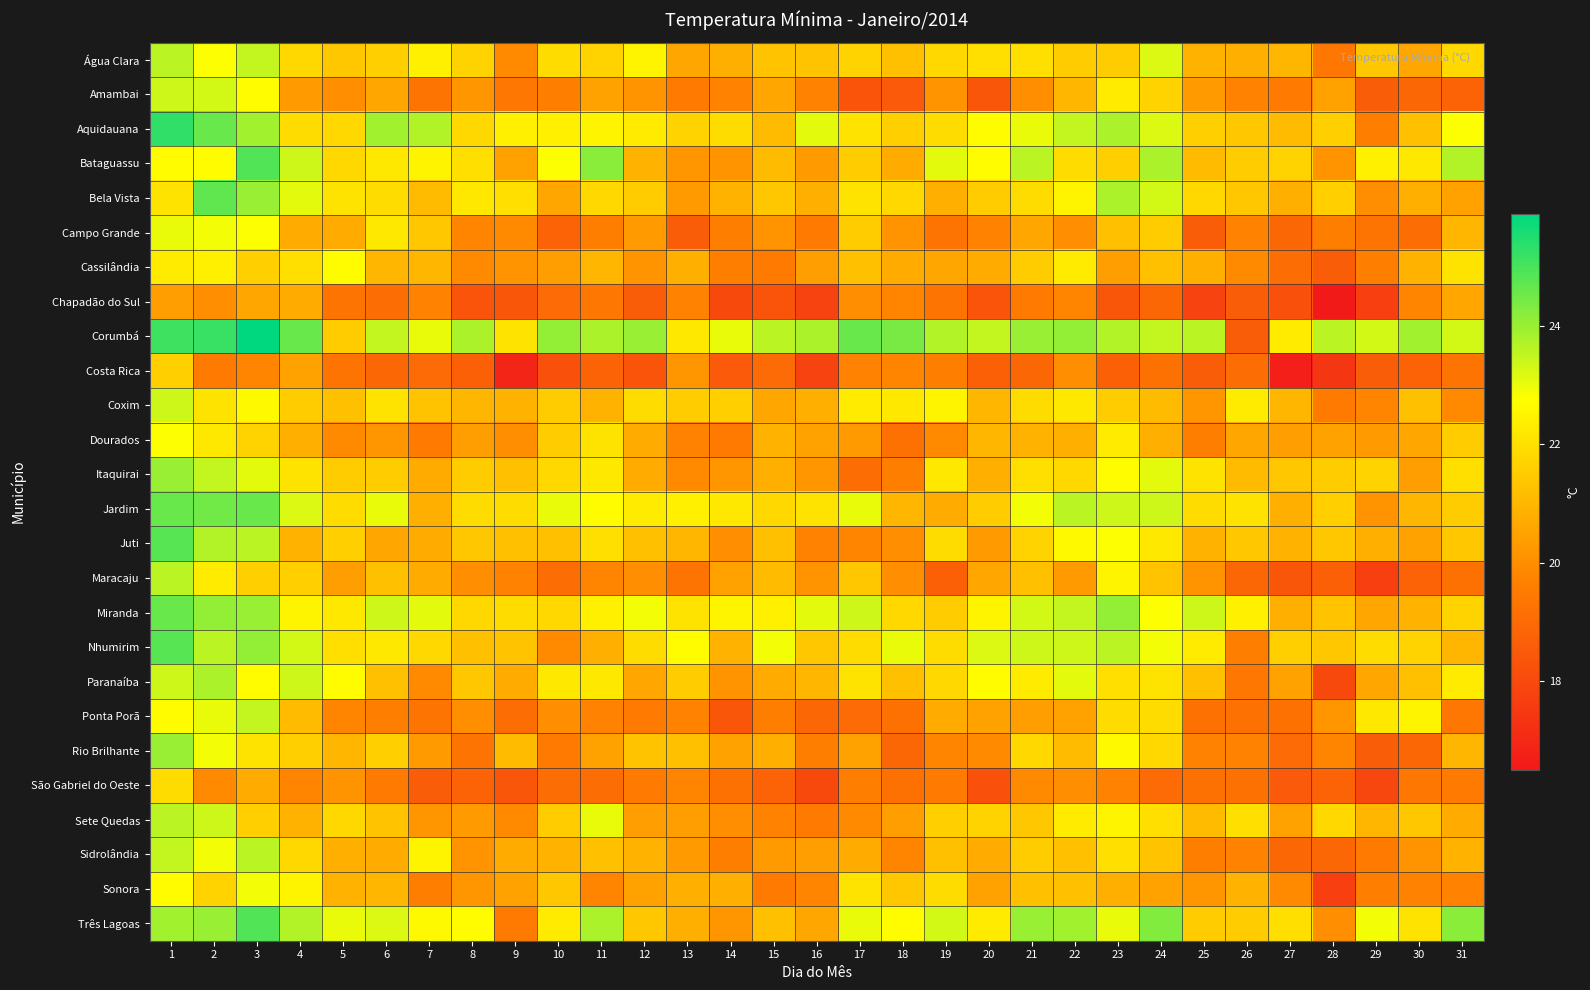

Reading left to right, extract all data points from this chart.

Água Clara: 1=23.6	2=22.8	3=23.5	4=21.8	5=21.4	6=21.6	7=22.4	8=21.7	9=19.9	10=21.9	11=21.7	12=22.5	13=20.6	14=20.8	15=21.3	16=21.3	17=21.7	18=21.2	19=21.8	20=22.0	21=22.0	22=21.5	23=21.5	24=23.2	25=20.9	26=20.8	27=21.0	28=19.4	29=21.4	30=20.6	31=21.8
Amambai: 1=23.4	2=23.3	3=22.7	4=20.3	5=20.0	6=20.6	7=19.3	8=20.2	9=19.4	10=19.6	11=20.5	12=20.1	13=19.5	14=19.7	15=20.6	16=19.7	17=18.3	18=18.5	19=20.1	20=18.4	21=20.0	22=21.0	23=22.3	24=21.7	25=20.3	26=19.7	27=19.5	28=20.5	29=18.6	30=18.9	31=18.8
Aquidauana: 1=25.3	2=24.6	3=23.9	4=21.9	5=21.8	6=23.9	7=23.7	8=21.8	9=22.4	10=22.4	11=22.5	12=22.3	13=21.7	14=21.9	15=21.1	16=23.1	17=22.1	18=21.6	19=21.9	20=22.7	21=23.0	22=23.5	23=23.8	24=23.2	25=21.6	26=21.4	27=21.1	28=21.6	29=19.6	30=21.2	31=22.8
Bataguassu: 1=22.7	2=22.7	3=24.9	4=23.4	5=21.8	6=22.2	7=22.5	8=22.0	9=20.5	10=22.8	11=24.2	12=20.9	13=20.2	14=20.1	15=21.1	16=20.3	17=21.5	18=20.7	19=23.1	20=22.7	21=23.6	22=21.9	23=21.6	24=23.8	25=21.1	26=21.5	27=21.7	28=20.1	29=22.4	30=22.2	31=23.7
Bela Vista: 1=22.1	2=24.7	3=24.0	4=23.1	5=22.1	6=21.9	7=21.1	8=22.2	9=22.0	10=20.6	11=21.8	12=21.5	13=20.3	14=20.9	15=21.4	16=20.8	17=22.1	18=21.8	19=20.8	20=21.5	21=21.9	22=22.5	23=23.8	24=23.3	25=21.8	26=21.4	27=20.8	28=21.6	29=20.0	30=20.8	31=20.5
Campo Grande: 1=23.0	2=22.9	3=22.8	4=20.7	5=20.7	6=22.2	7=21.4	8=19.8	9=19.9	10=18.8	11=19.6	12=20.3	13=18.6	14=19.6	15=20.1	16=19.5	17=21.5	18=20.1	19=19.3	20=19.7	21=20.6	22=20.0	23=21.2	24=21.5	25=18.6	26=19.7	27=18.9	28=19.6	29=19.3	30=19.1	31=21.0
Cassilândia: 1=22.3	2=22.4	3=21.6	4=22.0	5=22.7	6=21.0	7=21.0	8=19.9	9=20.1	10=20.4	11=21.0	12=20.1	13=20.8	14=19.6	15=19.5	16=20.4	17=21.2	18=20.7	19=20.6	20=20.7	21=21.5	22=22.3	23=20.4	24=21.2	25=20.8	26=19.9	27=19.1	28=18.6	29=19.6	30=20.9	31=22.1
Chapadão do Sul: 1=20.4	2=20.0	3=20.6	4=20.7	5=19.3	6=19.1	7=19.7	8=18.3	9=18.4	10=19.0	11=19.4	12=18.6	13=19.7	14=18.0	15=18.3	16=17.8	17=20.0	18=19.8	19=19.3	20=18.3	21=19.5	22=19.8	23=18.4	24=18.9	25=17.8	26=18.6	27=18.2	28=16.5	29=17.7	30=19.8	31=20.6
Corumbá: 1=25.1	2=25.2	3=25.9	4=24.6	5=21.5	6=23.5	7=23.0	8=23.8	9=22.1	10=24.1	11=23.8	12=24.0	13=22.2	14=23.0	15=23.6	16=23.8	17=24.6	18=24.4	19=23.7	20=23.5	21=24.0	22=24.1	23=23.7	24=23.5	25=23.6	26=18.6	27=22.3	28=23.6	29=23.3	30=23.9	31=23.3
Costa Rica: 1=21.6	2=19.5	3=19.8	4=20.5	5=19.3	6=18.9	7=19.0	8=18.7	9=16.9	10=18.2	11=18.8	12=18.3	13=20.2	14=18.5	15=19.0	16=17.8	17=19.7	18=19.8	19=19.6	20=18.7	21=18.9	22=20.0	23=18.7	24=19.2	25=18.6	26=19.1	27=16.7	28=17.4	29=18.6	30=18.8	31=19.3
Coxim: 1=23.4	2=22.1	3=22.6	4=21.5	5=21.2	6=22.1	7=21.3	8=21.0	9=20.9	10=21.5	11=20.9	12=21.9	13=21.5	14=21.6	15=20.6	16=20.8	17=22.3	18=22.2	19=22.5	20=21.0	21=21.9	22=22.2	23=21.5	24=21.1	25=20.2	26=22.3	27=21.0	28=19.5	29=19.8	30=21.2	31=19.9
Dourados: 1=22.8	2=22.2	3=21.7	4=20.8	5=19.9	6=20.2	7=19.5	8=20.4	9=20.0	10=21.5	11=22.1	12=20.7	13=19.7	14=19.5	15=20.9	16=20.5	17=20.3	18=19.2	19=19.9	20=21.0	21=20.9	22=20.8	23=22.3	24=20.8	25=19.6	26=20.6	27=20.4	28=20.5	29=20.3	30=20.6	31=21.5
Itaquirai: 1=24.0	2=23.5	3=23.1	4=22.1	5=21.5	6=21.5	7=20.7	8=21.5	9=21.2	10=21.8	11=22.2	12=20.7	13=19.9	14=20.2	15=20.8	16=20.2	17=19.1	18=19.6	19=22.2	20=20.8	21=22.0	22=21.8	23=22.7	24=23.1	25=22.1	26=21.1	27=21.4	28=21.5	29=21.7	30=20.4	31=22.0
Jardim: 1=24.6	2=24.5	3=24.6	4=23.2	5=21.9	6=23.0	7=20.8	8=21.9	9=21.9	10=23.0	11=22.7	12=22.3	13=22.4	14=22.2	15=21.8	16=22.1	17=23.0	18=21.0	19=20.7	20=21.5	21=22.9	22=23.6	23=23.4	24=23.4	25=21.9	26=22.1	27=20.8	28=21.6	29=20.1	30=21.0	31=21.5
Juti: 1=24.8	2=23.7	3=23.6	4=20.9	5=21.6	6=20.6	7=20.7	8=21.4	9=21.2	10=21.2	11=22.0	12=21.2	13=21.0	14=20.0	15=21.2	16=19.7	17=19.8	18=20.0	19=21.9	20=20.3	21=21.7	22=22.6	23=22.8	24=22.2	25=20.9	26=21.4	27=20.9	28=21.4	29=20.8	30=20.5	31=21.4
Maracaju: 1=23.6	2=22.3	3=21.6	4=21.6	5=20.4	6=21.2	7=20.7	8=20.0	9=19.7	10=19.1	11=19.8	12=20.0	13=19.3	14=20.5	15=21.1	16=20.1	17=21.4	18=20.0	19=18.7	20=20.6	21=21.2	22=20.3	23=22.5	24=21.3	25=20.1	26=18.9	27=18.4	28=18.7	29=17.7	30=18.8	31=19.2
Miranda: 1=24.6	2=24.1	3=24.0	4=22.5	5=22.2	6=23.4	7=23.1	8=21.8	9=21.9	10=21.8	11=22.4	12=22.9	13=22.1	14=22.5	15=22.4	16=23.1	17=23.4	18=21.8	19=21.5	20=22.5	21=23.3	22=23.5	23=24.1	24=22.8	25=23.4	26=22.4	27=20.8	28=21.3	29=20.6	30=20.9	31=21.7
Nhumirim: 1=24.8	2=23.6	3=24.1	4=23.3	5=22.0	6=22.2	7=21.8	8=21.2	9=21.3	10=19.9	11=20.8	12=21.9	13=22.7	14=20.9	15=22.9	16=21.4	17=21.9	18=23.0	19=21.9	20=23.2	21=23.4	22=23.4	23=23.6	24=22.9	25=22.3	26=19.6	27=21.6	28=21.4	29=21.9	30=21.7	31=21.0
Paranaíba: 1=23.4	2=23.8	3=22.7	4=23.4	5=22.7	6=21.2	7=19.9	8=21.4	9=20.7	10=22.2	11=22.2	12=20.6	13=21.5	14=20.1	15=20.7	16=21.0	17=22.1	18=21.2	19=21.8	20=22.7	21=22.3	22=23.1	23=22.0	24=22.1	25=21.2	26=19.4	27=20.5	28=18.0	29=20.6	30=21.2	31=22.3
Ponta Porã: 1=22.7	2=23.0	3=23.5	4=21.1	5=19.8	6=19.6	7=19.3	8=20.0	9=19.1	10=20.0	11=19.7	12=19.5	13=19.7	14=18.4	15=19.6	16=18.9	17=19.0	18=19.2	19=20.7	20=20.5	21=20.4	22=20.5	23=21.9	24=21.9	25=19.2	26=19.2	27=19.2	28=20.2	29=22.2	30=22.5	31=19.4
Rio Brilhante: 1=24.0	2=22.9	3=22.1	4=21.6	5=21.0	6=21.6	7=20.3	8=19.3	9=21.1	10=19.5	11=20.5	12=21.3	13=21.2	14=20.5	15=20.8	16=19.6	17=20.5	18=18.9	19=19.8	20=19.9	21=21.8	22=21.1	23=22.6	24=21.8	25=19.7	26=19.7	27=19.0	28=19.8	29=18.6	30=18.9	31=21.0
São Gabriel do Oeste: 1=21.9	2=19.9	3=20.7	4=19.8	5=20.1	6=19.5	7=18.6	8=18.8	9=18.4	10=19.1	11=19.1	12=19.5	13=19.8	14=19.2	15=18.8	16=18.0	17=19.6	18=19.2	19=19.5	20=18.2	21=19.9	22=20.0	23=19.7	24=19.0	25=19.2	26=19.2	27=18.5	28=18.8	29=17.9	30=19.4	31=19.5
Sete Quedas: 1=23.6	2=23.4	3=21.6	4=20.9	5=21.8	6=21.3	7=20.2	8=20.3	9=19.9	10=21.5	11=23.0	12=20.4	13=20.4	14=20.0	15=19.7	16=19.5	17=19.9	18=20.4	19=21.6	20=21.7	21=21.4	22=22.3	23=22.5	24=22.0	25=21.1	26=22.0	27=20.5	28=21.8	29=21.0	30=21.4	31=20.7
Sidrolândia: 1=23.5	2=22.9	3=23.6	4=21.8	5=20.8	6=20.7	7=22.5	8=20.1	9=20.7	10=20.9	11=21.2	12=20.9	13=20.3	14=19.6	15=20.3	16=20.4	17=20.7	18=19.8	19=21.2	20=20.7	21=21.5	22=21.2	23=22.0	24=21.3	25=19.6	26=19.7	27=18.9	28=18.9	29=19.5	30=20.1	31=20.9
Sonora: 1=22.7	2=21.7	3=22.9	4=22.5	5=20.9	6=21.0	7=19.6	8=20.2	9=20.5	10=21.4	11=19.8	12=20.5	13=20.8	14=20.8	15=19.5	16=19.8	17=22.1	18=21.4	19=21.9	20=20.5	21=21.2	22=21.2	23=20.8	24=20.5	25=20.2	26=20.9	27=19.9	28=17.7	29=19.6	30=19.7	31=19.7
Três Lagoas: 1=23.9	2=24.0	3=24.9	4=23.7	5=23.0	6=23.2	7=22.6	8=22.7	9=19.5	10=22.3	11=23.8	12=21.4	13=20.8	14=20.2	15=21.2	16=20.6	17=23.0	18=22.7	19=23.3	20=22.3	21=24.0	22=23.9	23=23.0	24=24.3	25=21.5	26=21.5	27=22.0	28=20.0	29=22.9	30=22.1	31=24.2